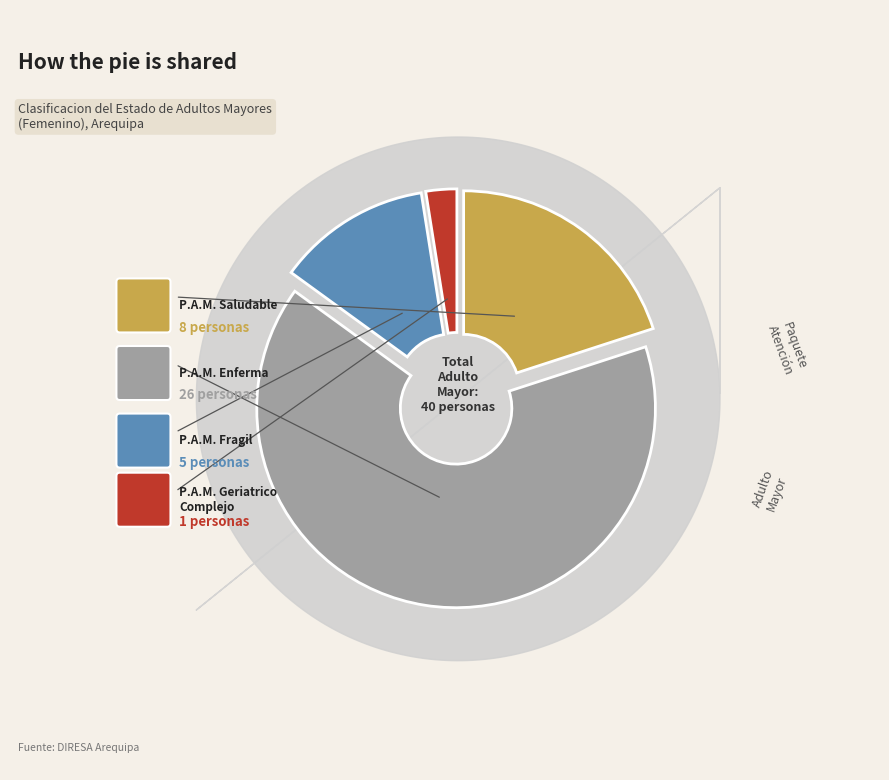

Is there any slice that represents more than half of the pie?

Yes